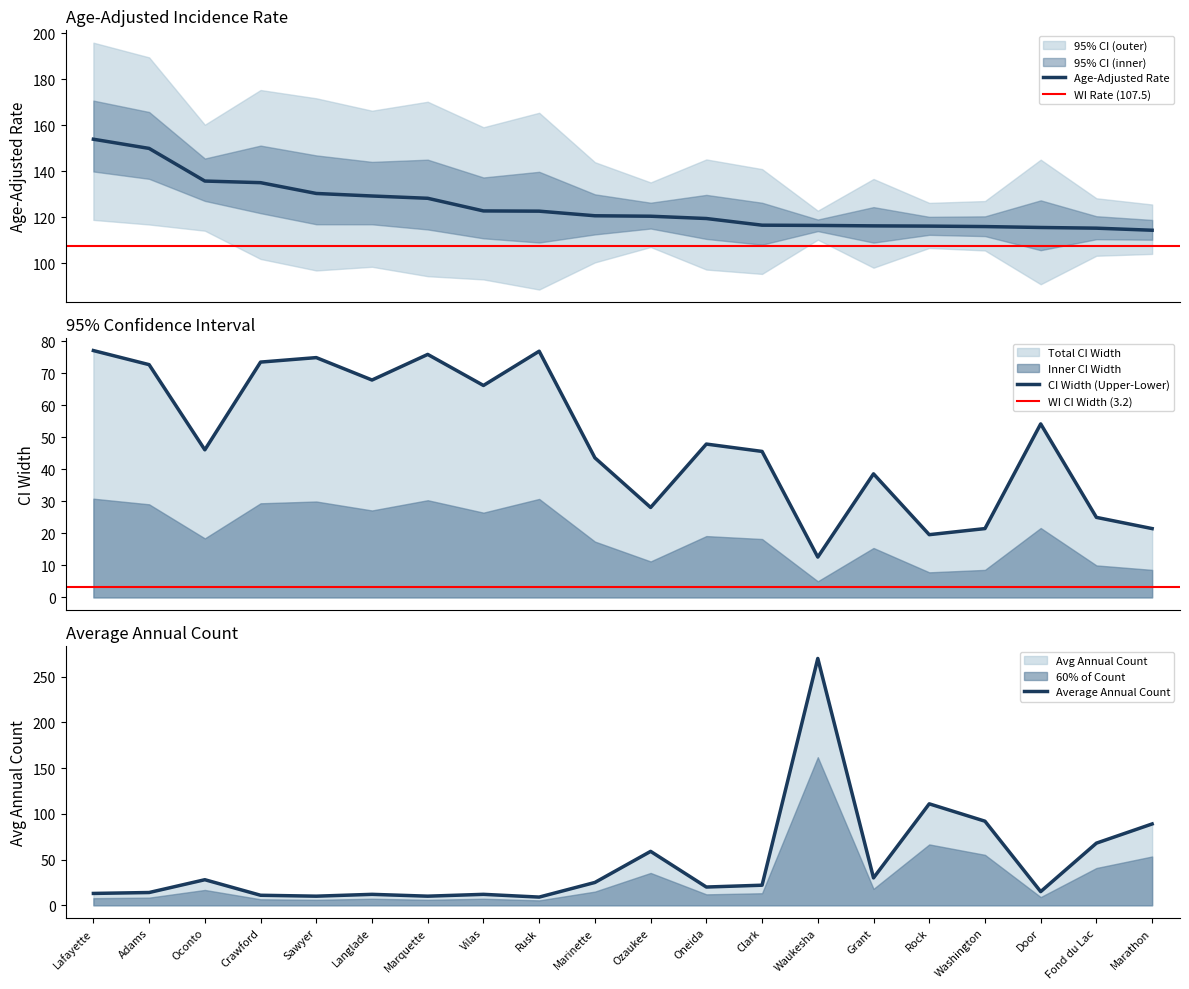

At how many categories does at least one series exceed 90?

20